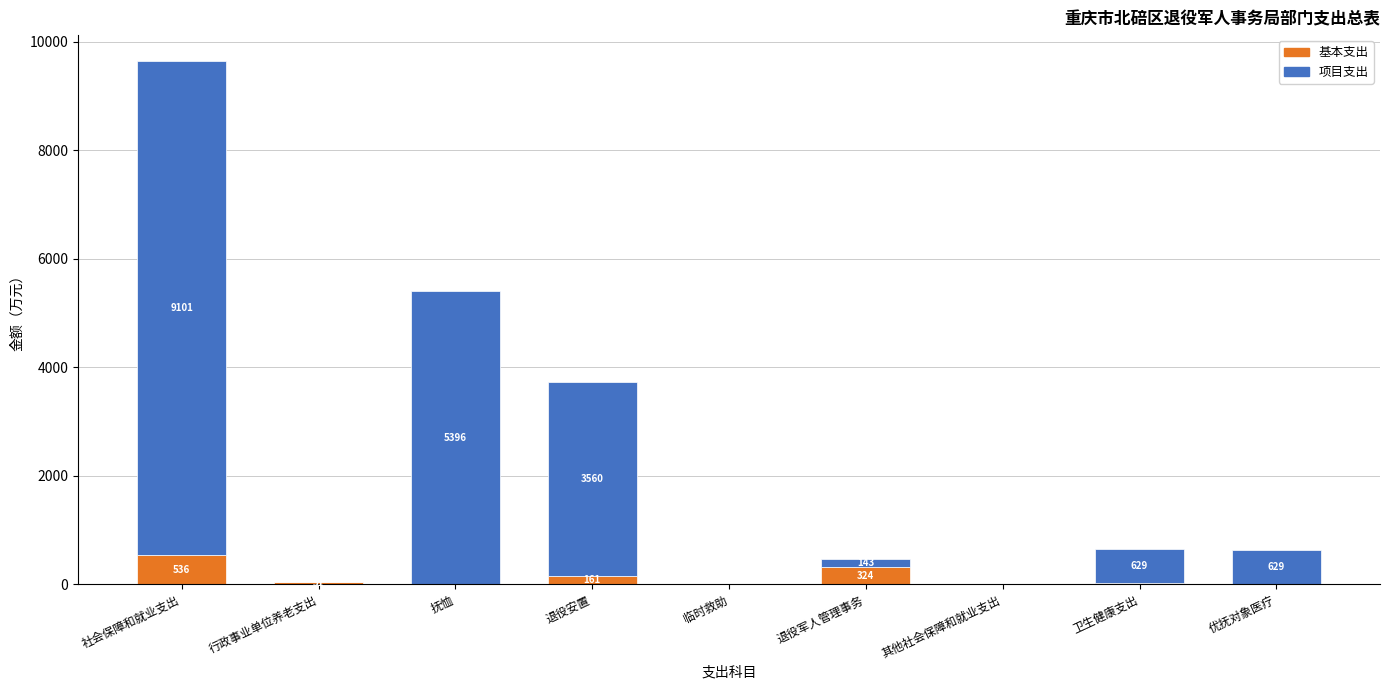

True or false: 基本支出 has a value of 349.3 at 优抚对象医疗.

False